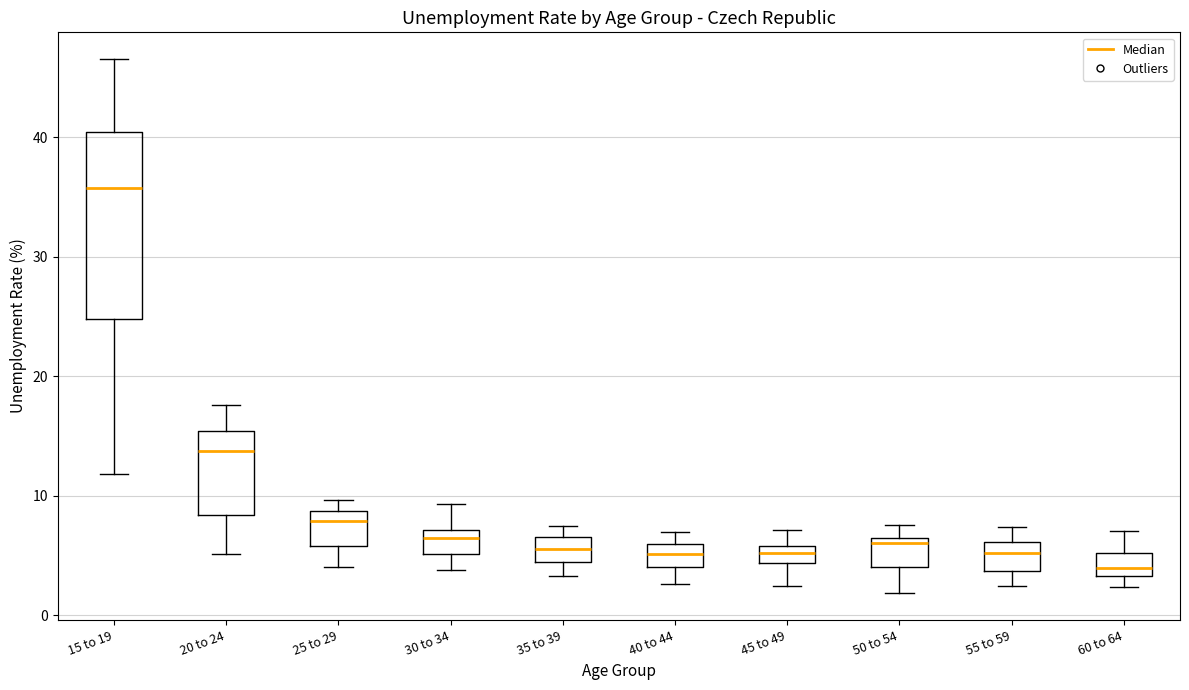

Which box has the lowest median line?

60 to 64